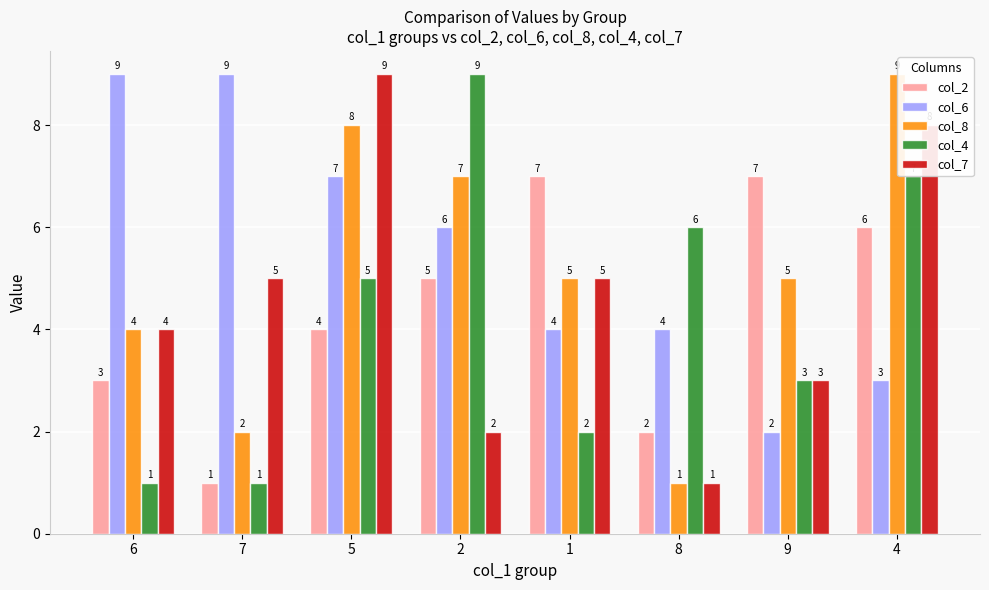

What is the spread (max minus min) of values at 6?

8